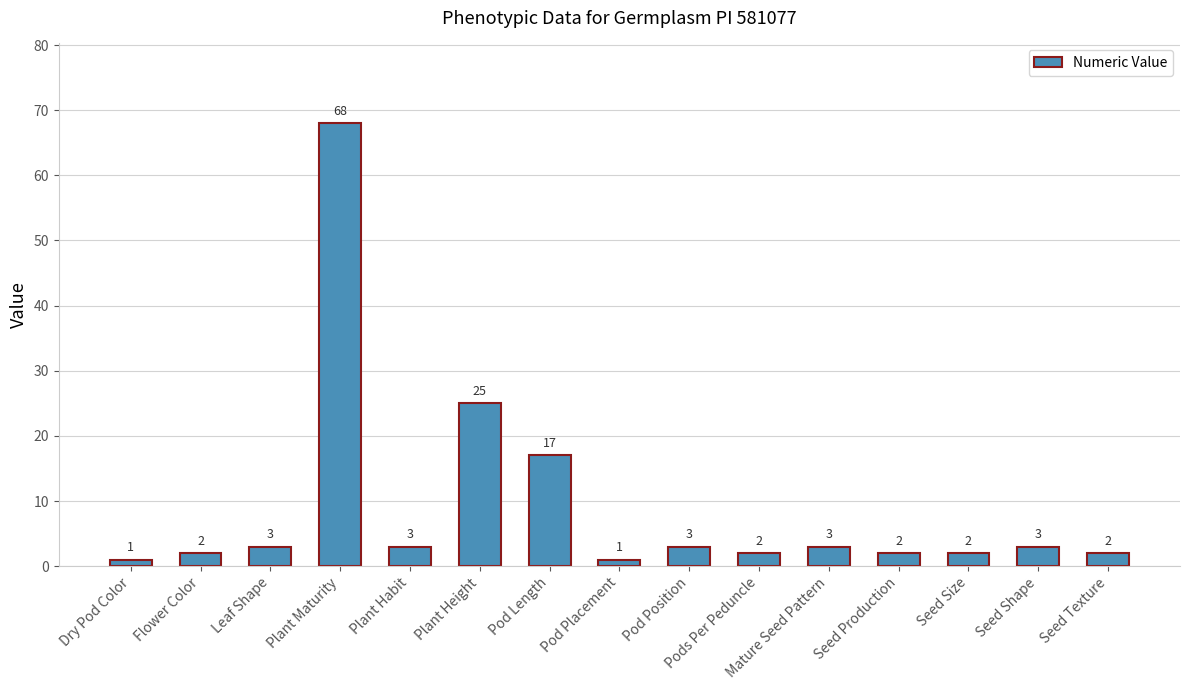

Reading right to left, extract all data points from this chart.

Seed Texture=2	Seed Shape=3	Seed Size=2	Seed Production=2	Mature Seed Pattern=3	Pods Per Peduncle=2	Pod Position=3	Pod Placement=1	Pod Length=17	Plant Height=25	Plant Habit=3	Plant Maturity=68	Leaf Shape=3	Flower Color=2	Dry Pod Color=1